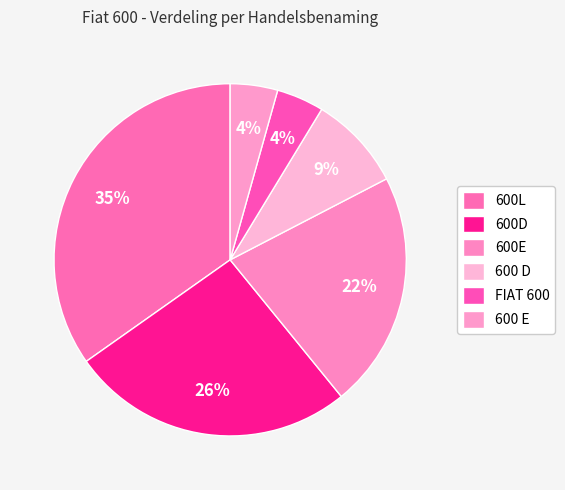

What is the largest slice in the pie chart?

600L